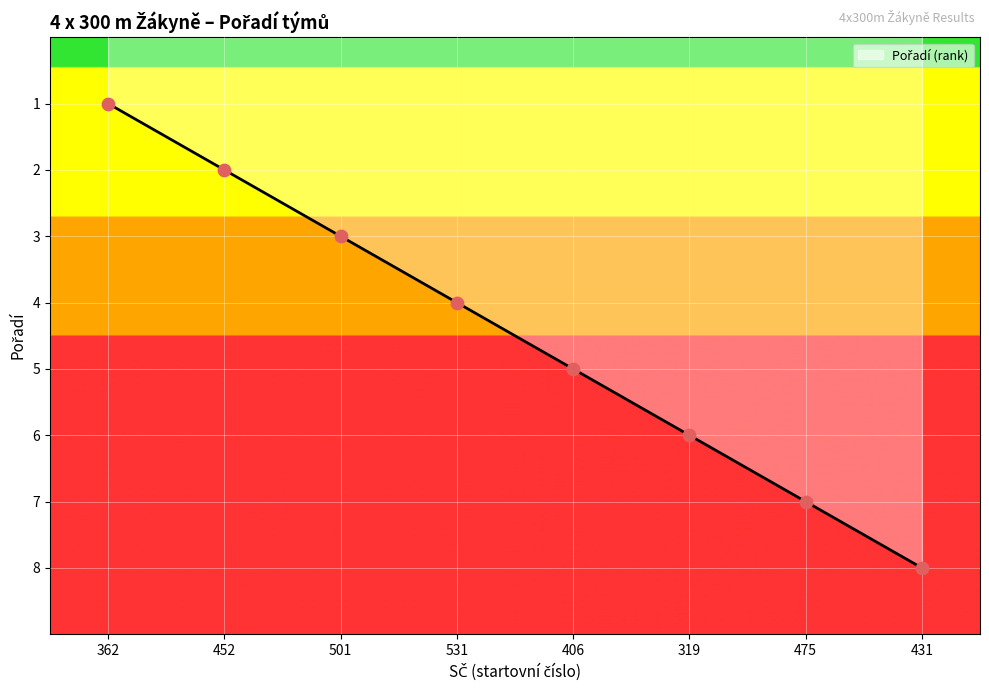

Which has a higher value, 319 or 452?

319